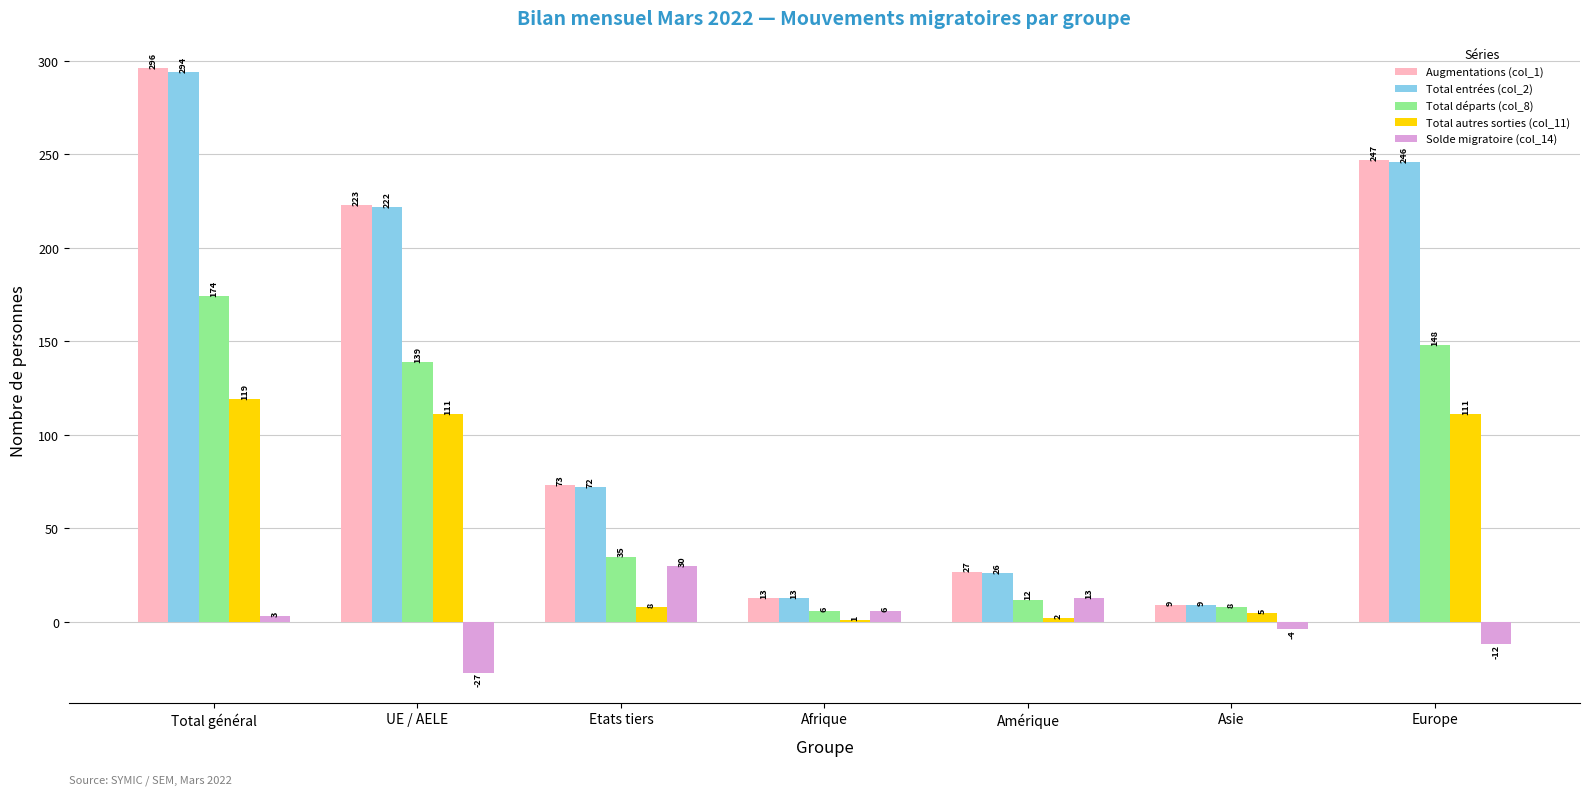

How many groups of bars are there?

7